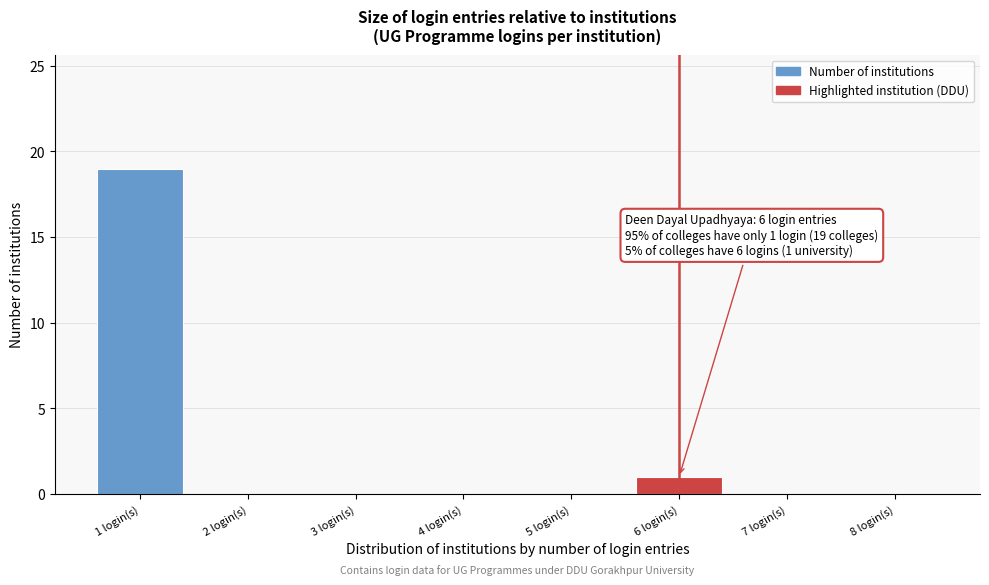

Reading left to right, extract all data points from this chart.

1 login(s)=19	2 login(s)=0	3 login(s)=0	4 login(s)=0	5 login(s)=0	6 login(s)=1	7 login(s)=0	8 login(s)=0